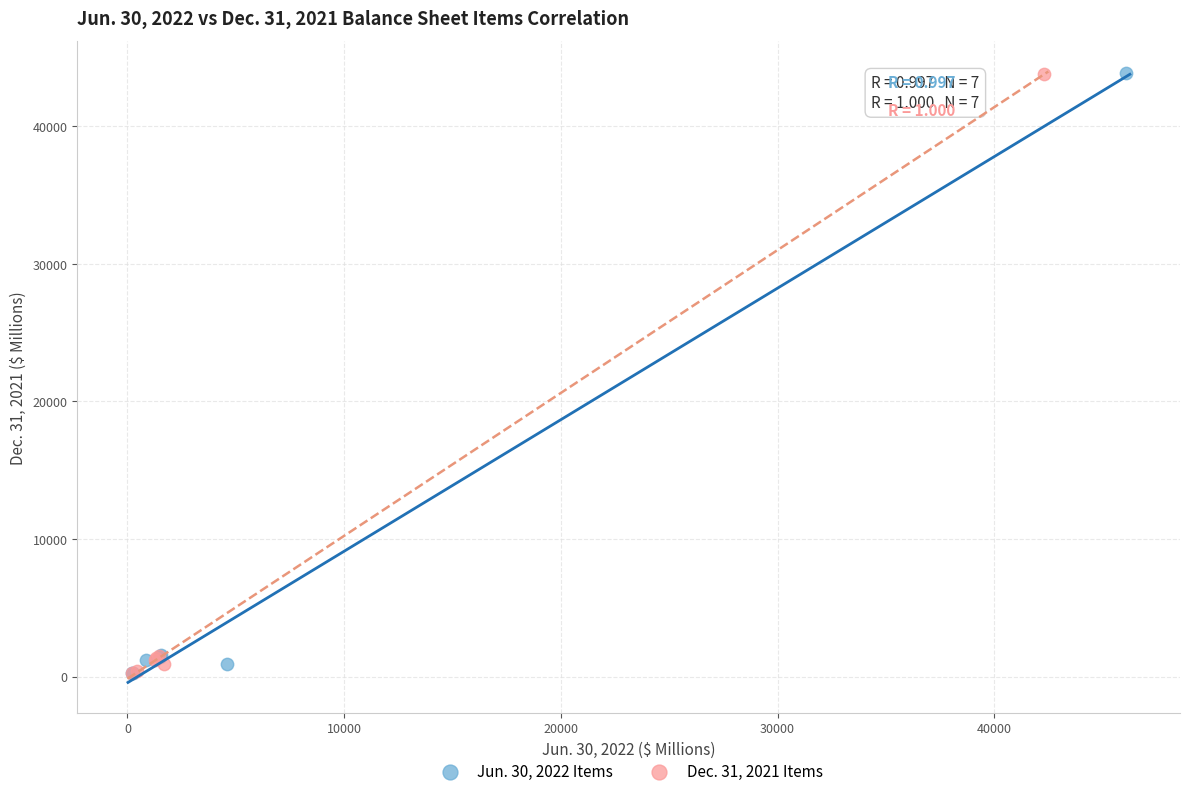

What are all the series names shown in the legend?

Jun. 30, 2022 Items, Dec. 31, 2021 Items